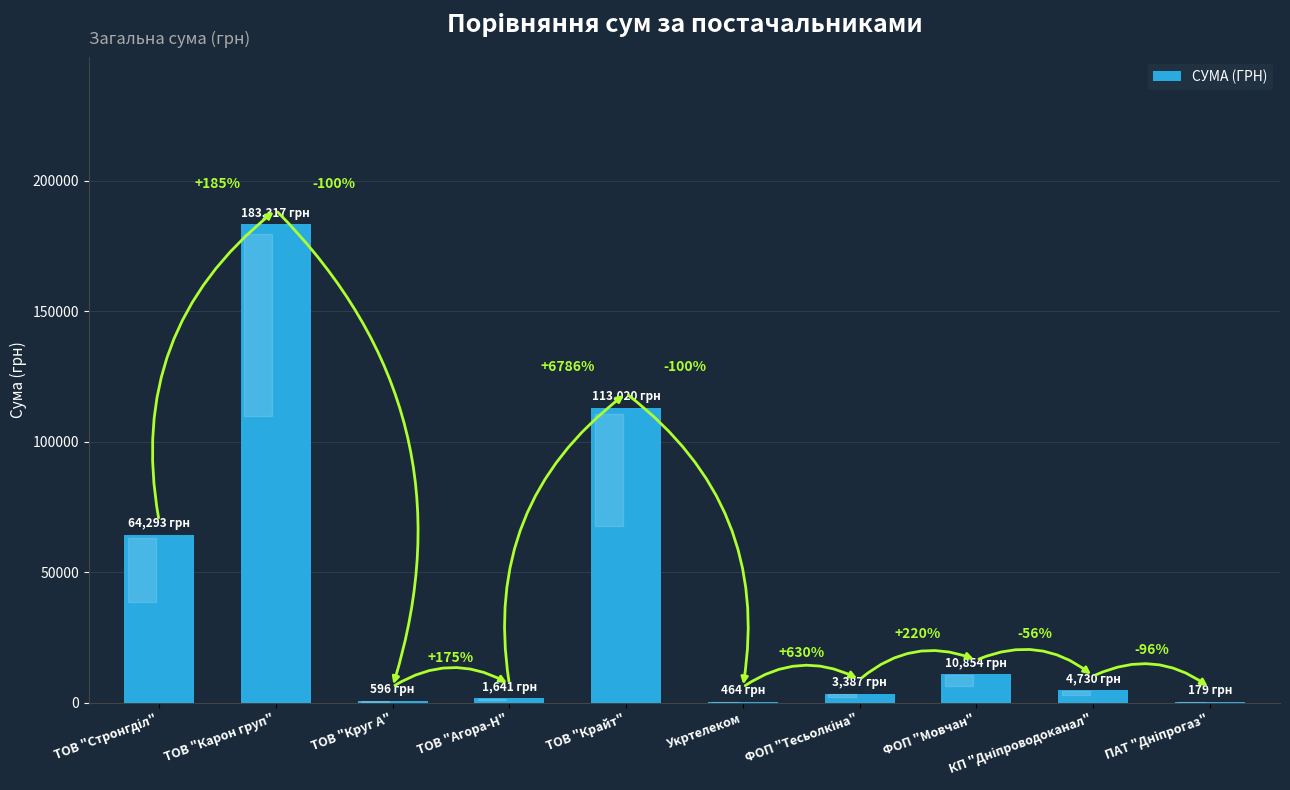

Reading right to left, what are all the values shown in this chart?

ПАТ "Дніпрогаз"=179.0	КП "Дніпроводоканал"=4730.0	ФОП "Мовчан"=10854.2	ФОП "Тесьолкіна"=3387.1	Укртелеком=464.0	ТОВ "Крайт"=113020.0	ТОВ "Агора-Н"=1641.4	ТОВ "Круг А"=596.0	ТОВ "Карон груп"=183316.5	ТОВ "Стронгділ"=64293.0